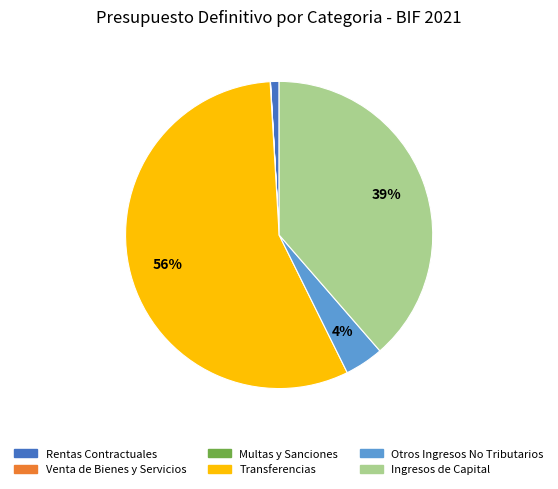

Which category has the biggest portion of the pie?

Transferencias